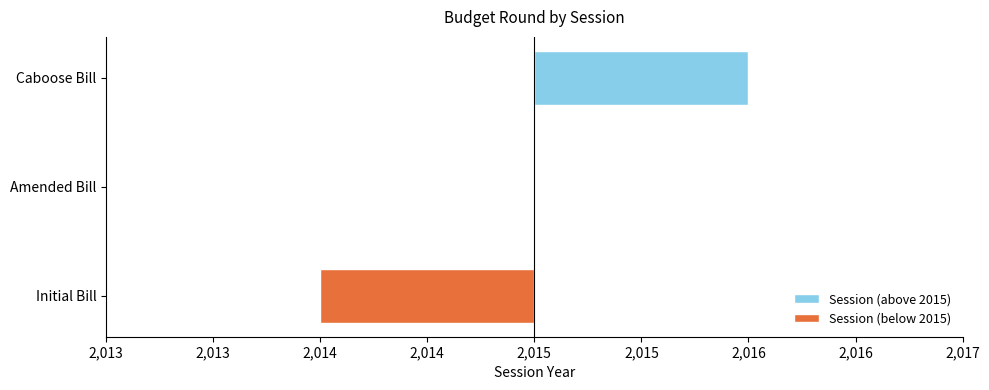

List the series in order of their peak value, lowest first.

Session (below 2015), Session (above 2015)